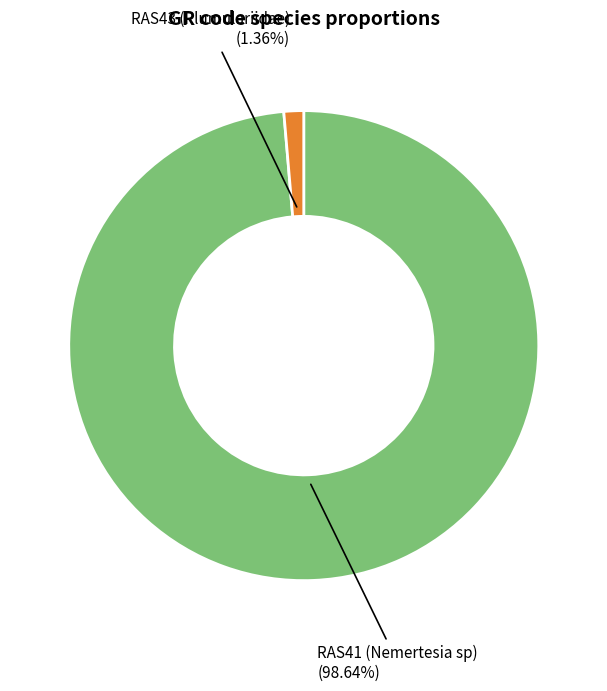

Does any single category account for the majority?

Yes